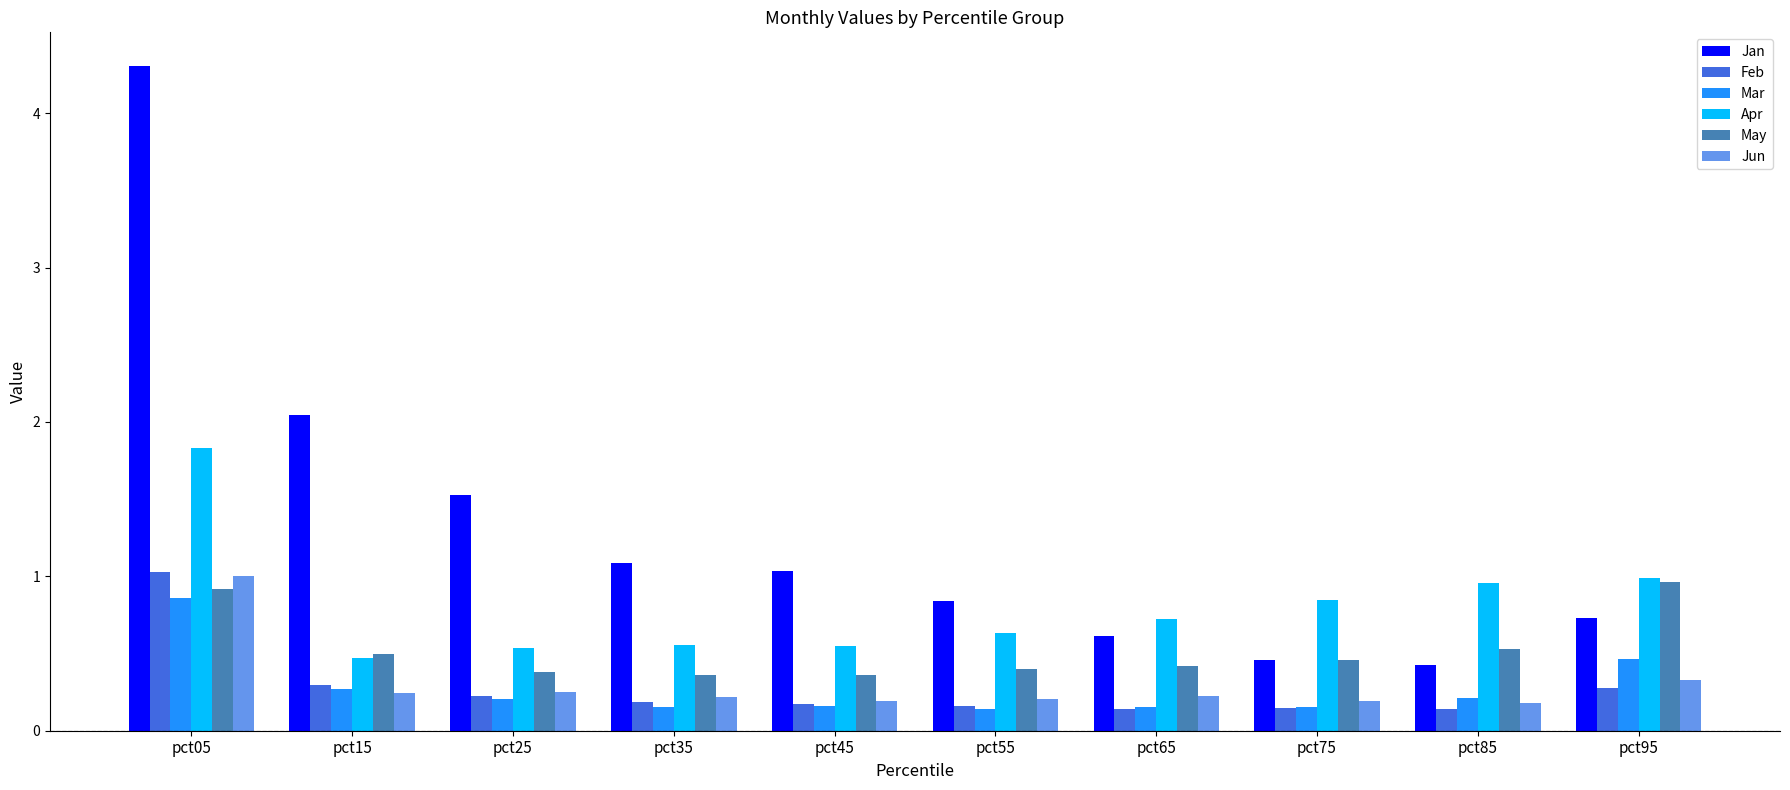

Which category has the highest value in the Apr series?

pct05